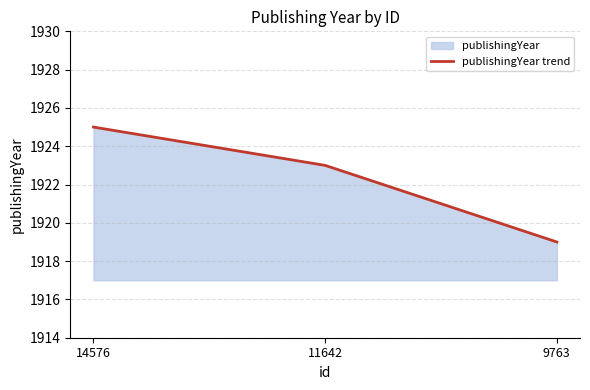

The chart shows a value of 3220 at 9763. True or false?

False